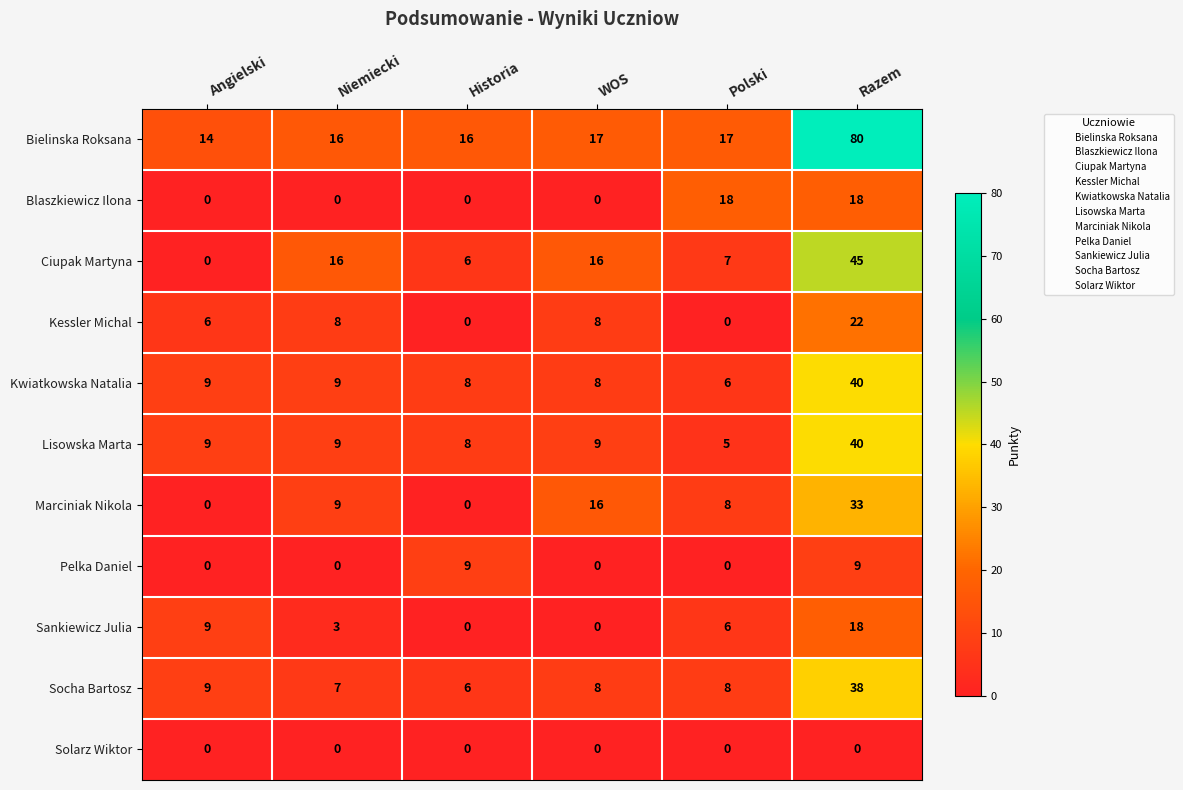

Which series has the largest range (max minus min)?

Bielinska Roksana